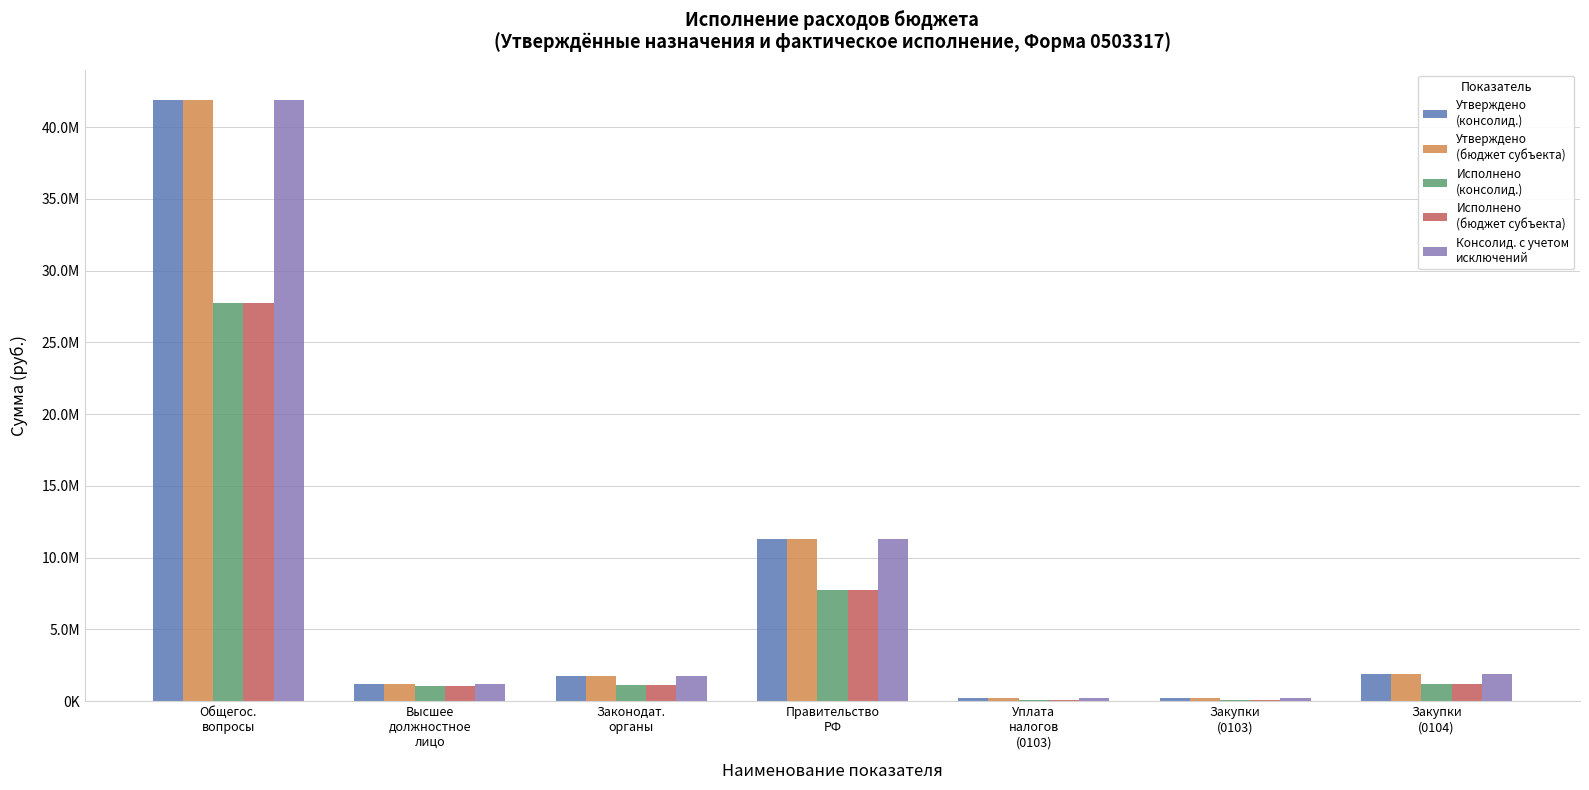

Are the bars horizontal?

No